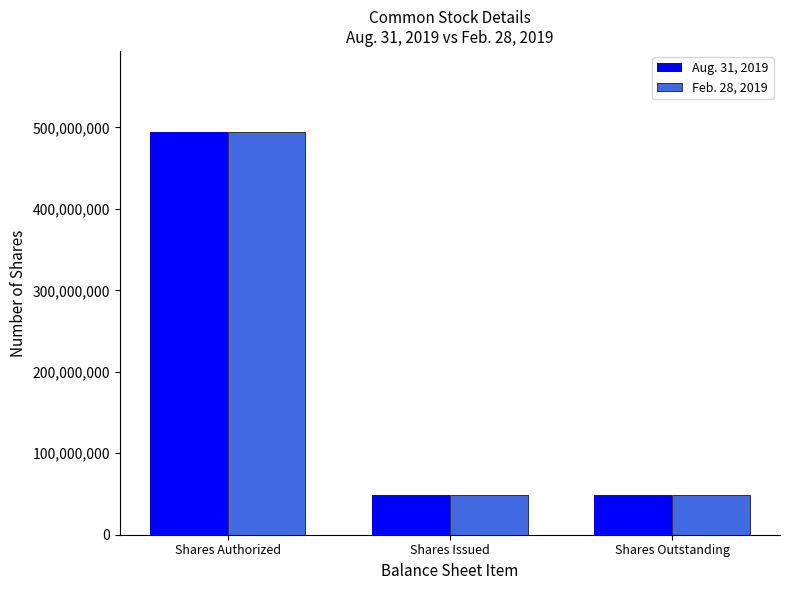

Count the Feb. 28, 2019 values in the range 48491485 to 495000000.

3